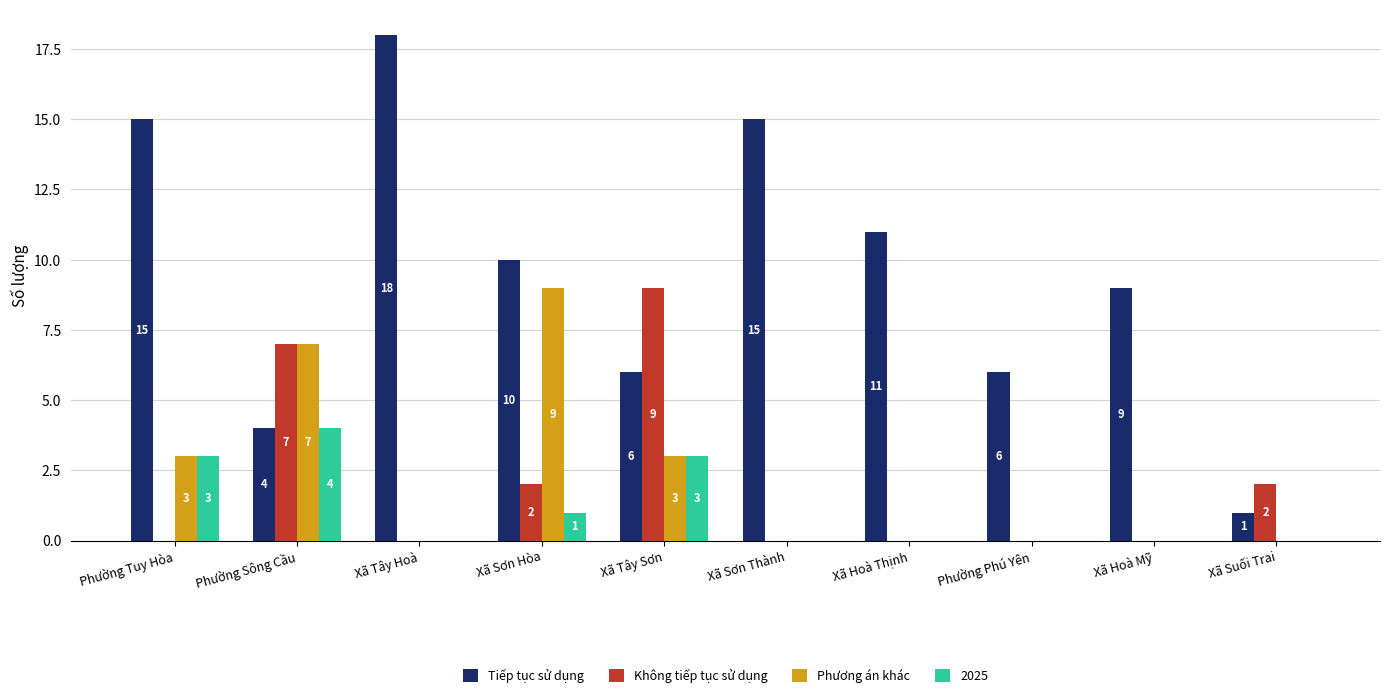

The Không tiếp tục sử dụng series shows 2 at Xã Sơn Hòa. True or false?

True